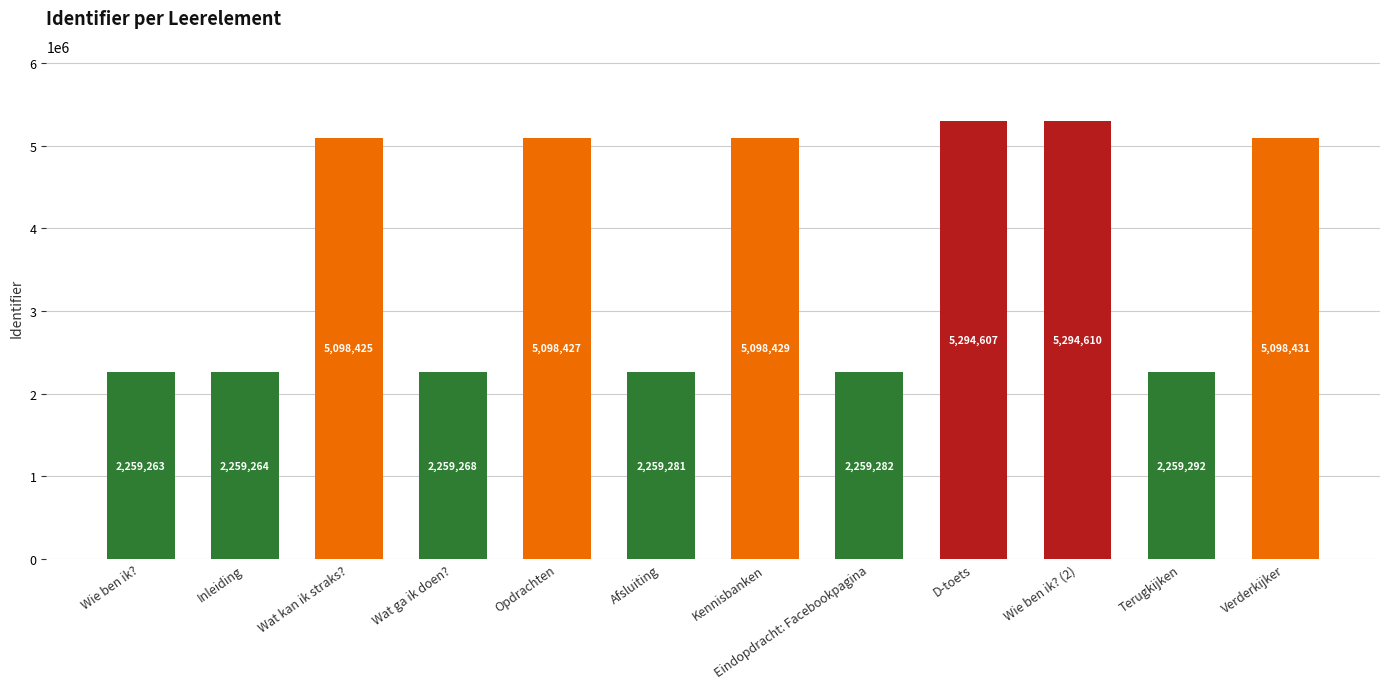

What is the ratio of the value at Kennisbanken to the value at Terugkijken?

2.3